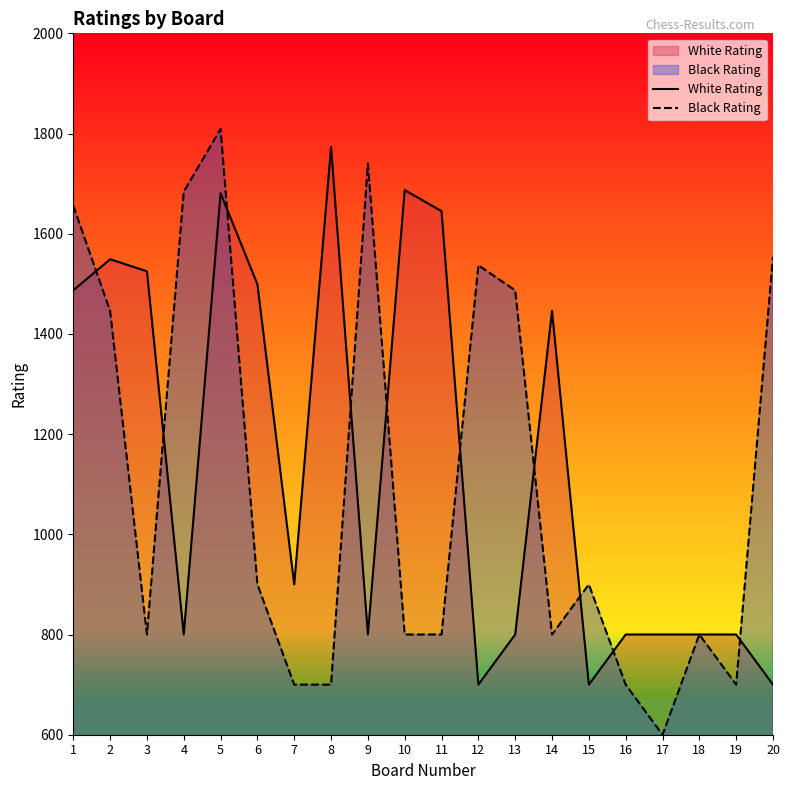

What is the total value across all series at 6?

2399